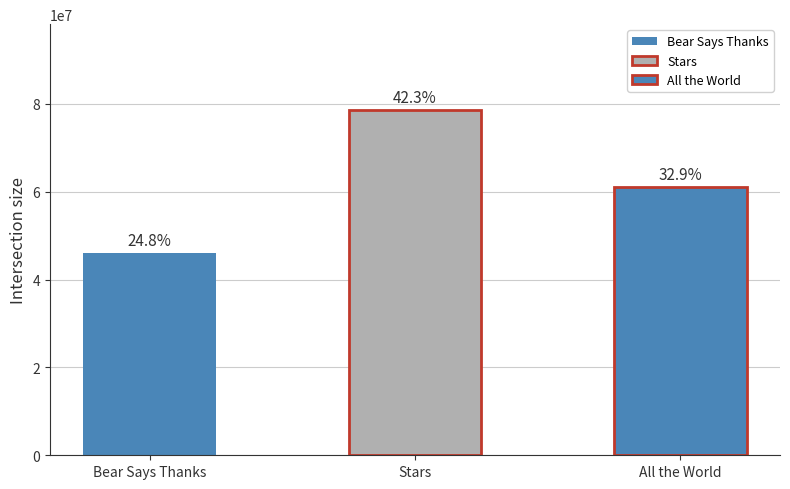

What is the difference between the maximum and minimum values?

32491723